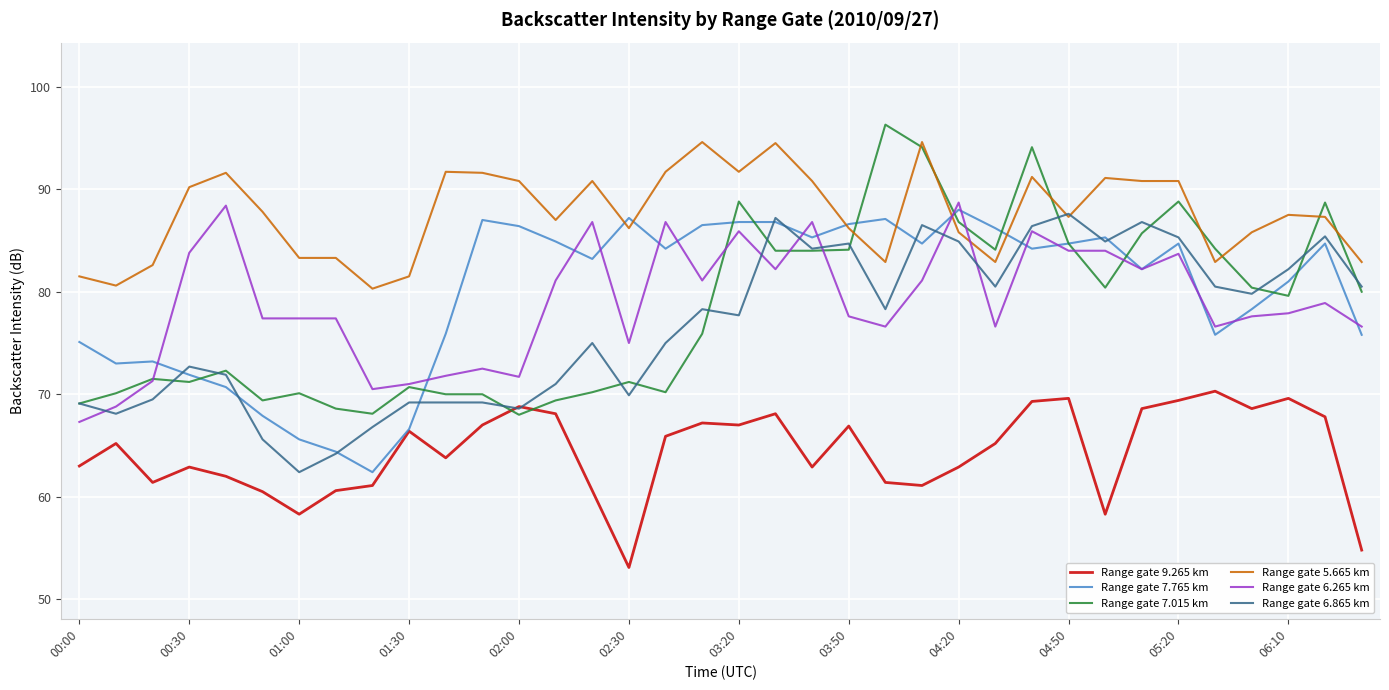

Which series has the largest total across all categories?

Range gate 5.665 km